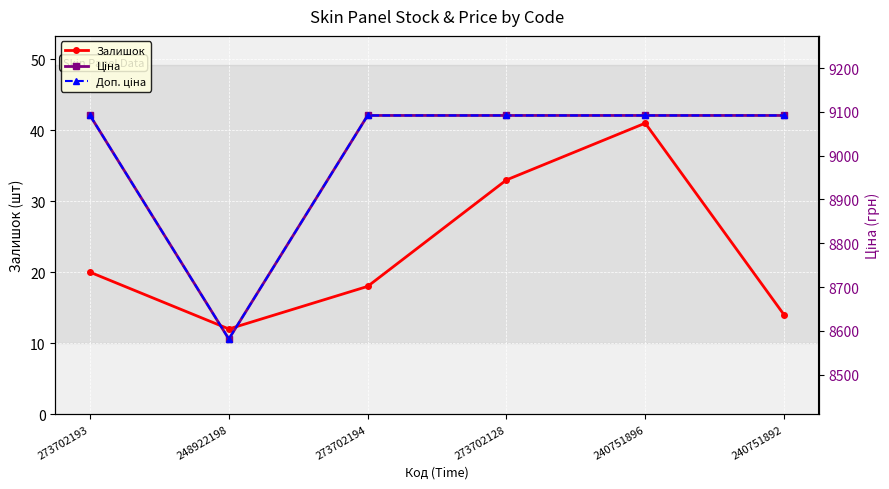

Where is Доп. ціна nearest to the value 8836?

248922198